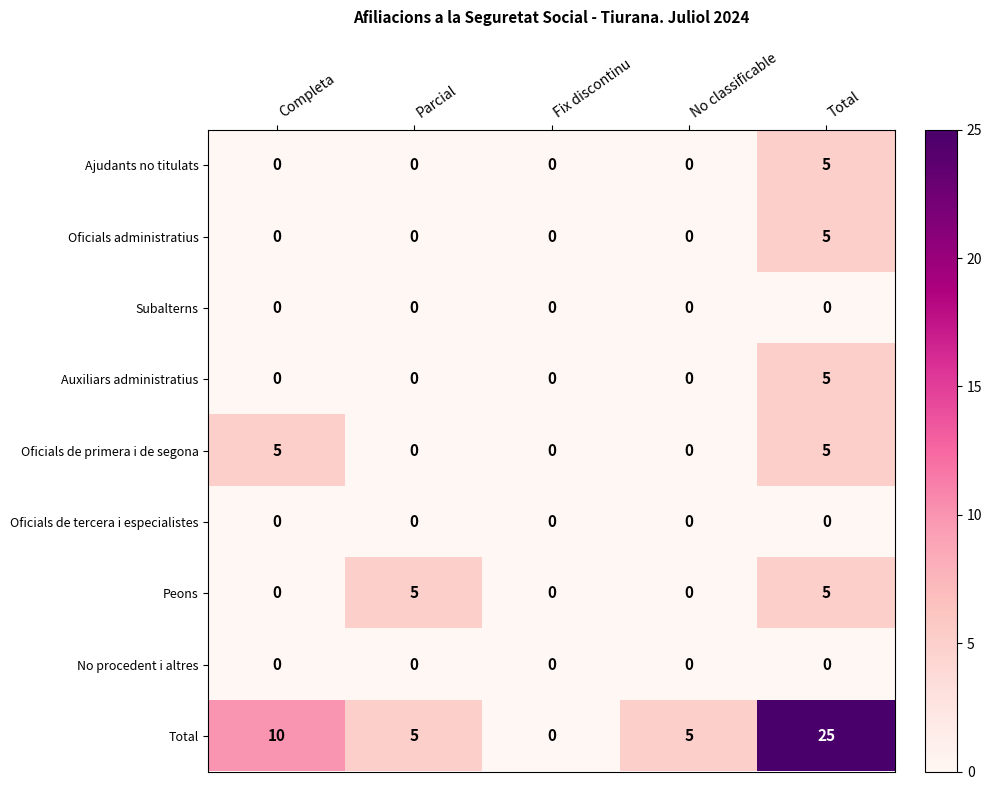

What is the total value across all series at No classificable?

5